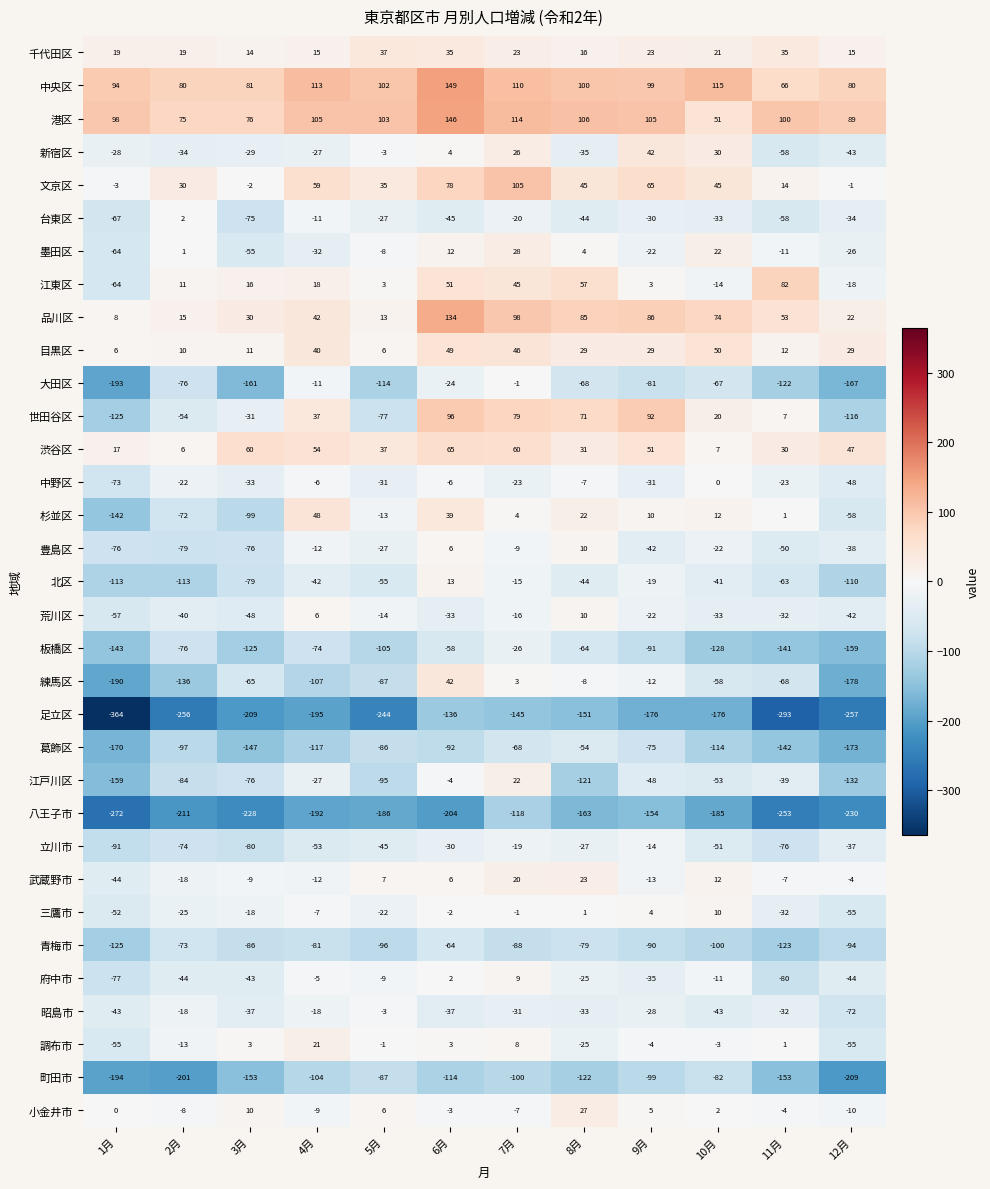

The 世田谷区 series shows -42 at 3月. True or false?

False